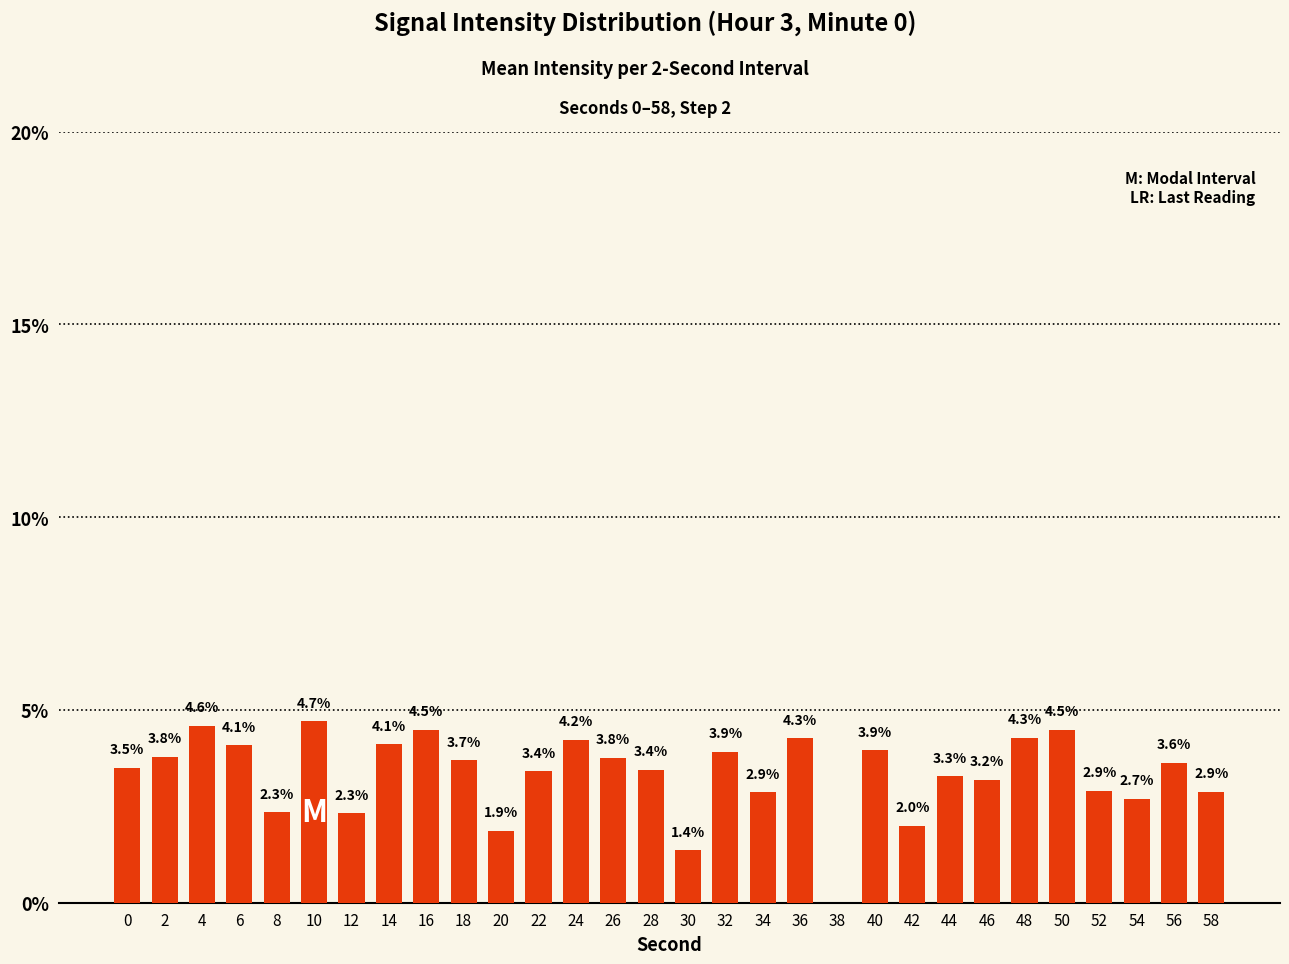

Where is the data nearest to the value 2?

42